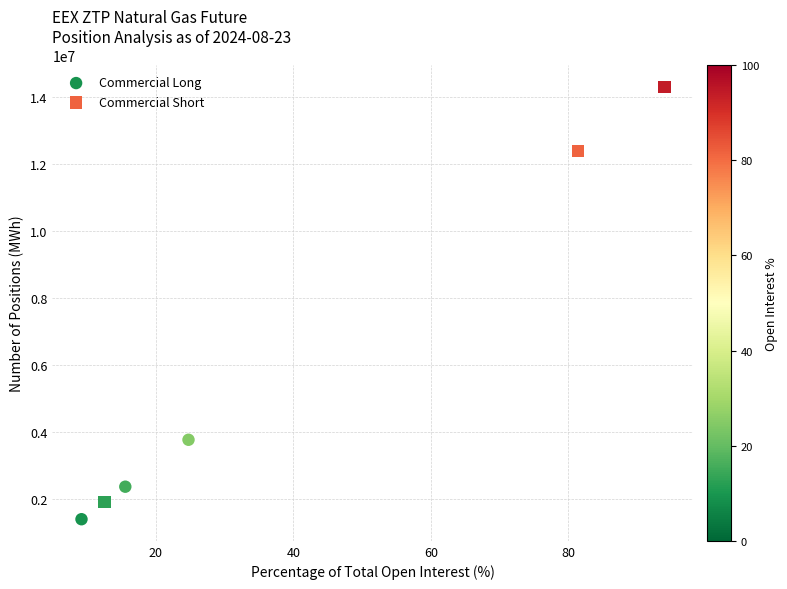

Which series reaches the maximum Y coordinate?

Commercial Short